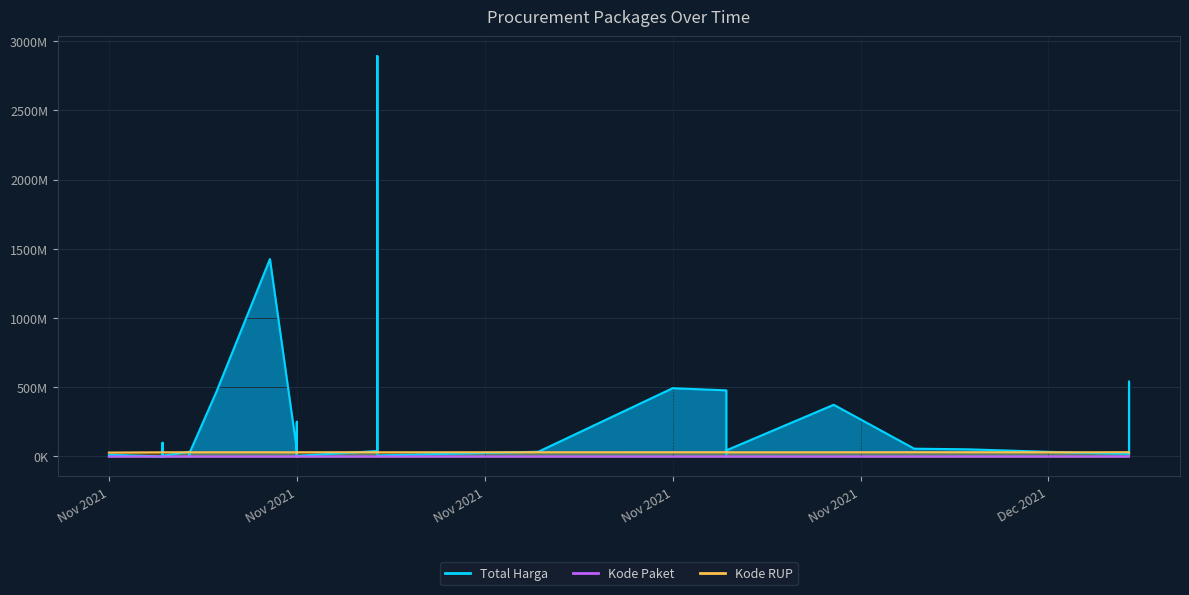

At which label is Total Harga closest to 1446100000?

2021-11-07